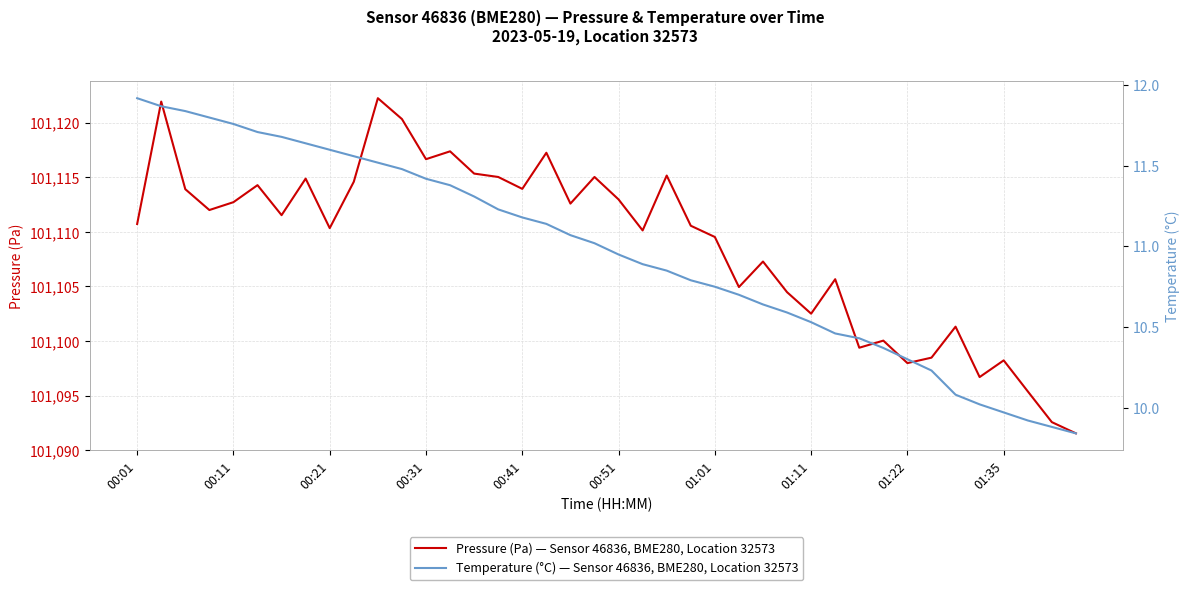

True or false: temperature and pressure cross at least once.

False